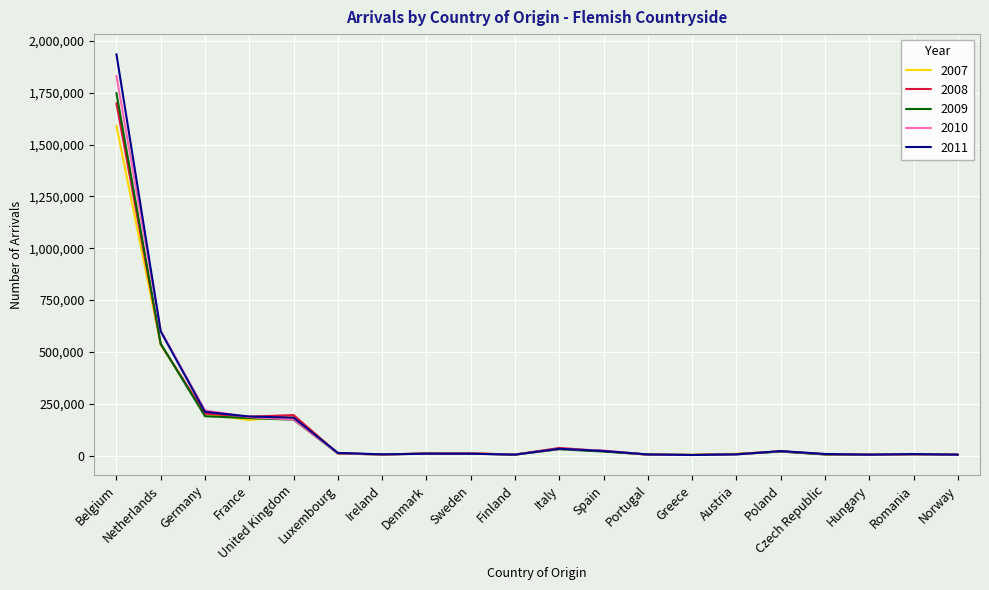

What position from the left is Denmark?

8